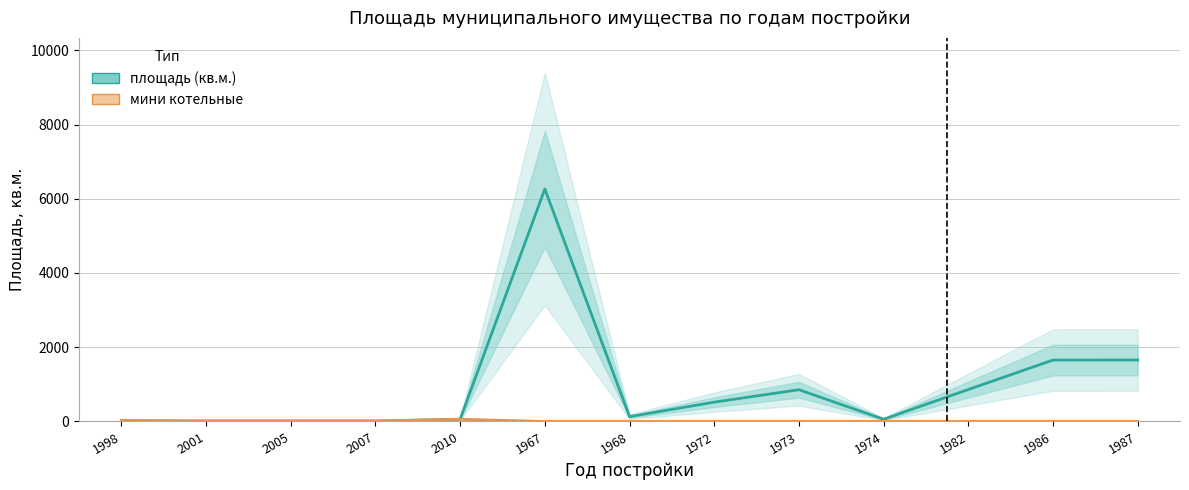

At which label is площадь (кв.м.) closest to 3137?

1987